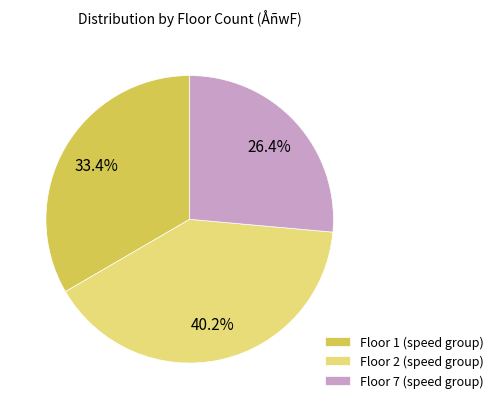

Which category has the smallest portion of the pie?

Floor 7 (speed group)